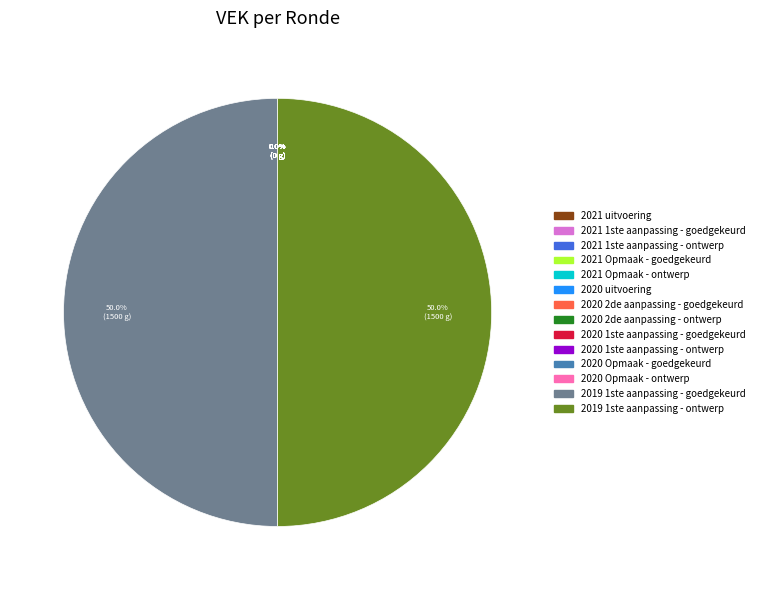

How much of the chart is everything except 2019 1ste aanpassing - goedgekeurd?

50.0%